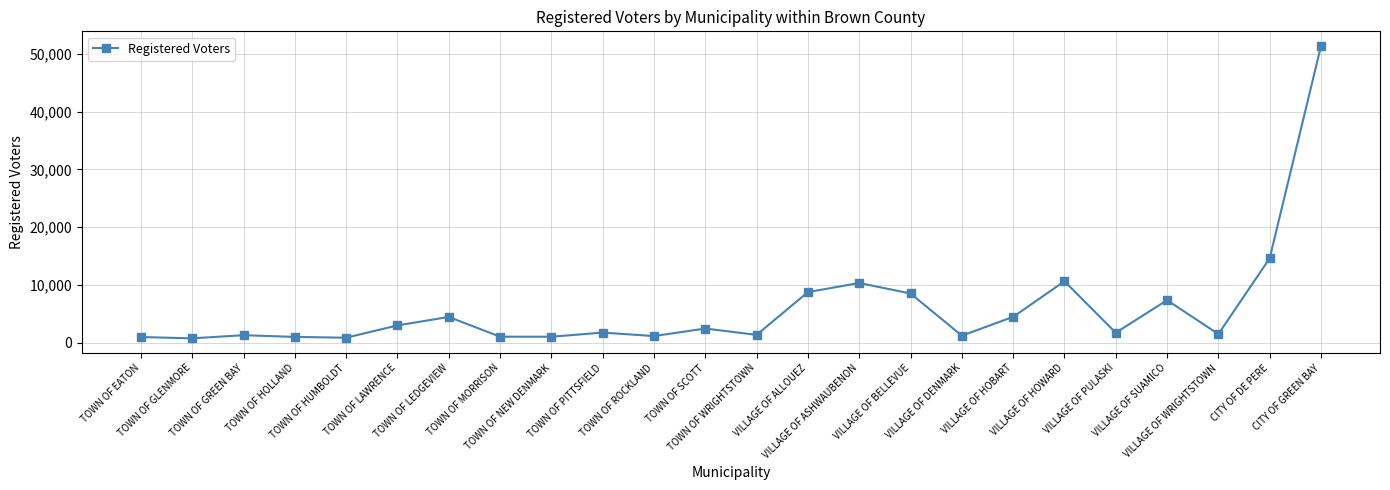

How many values are below 1745?

12